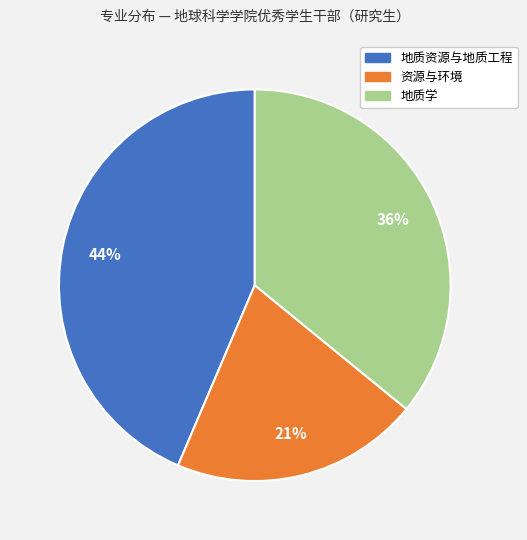

Combined, do 地质资源与地质工程 and 地质学 account for over 50%?

Yes